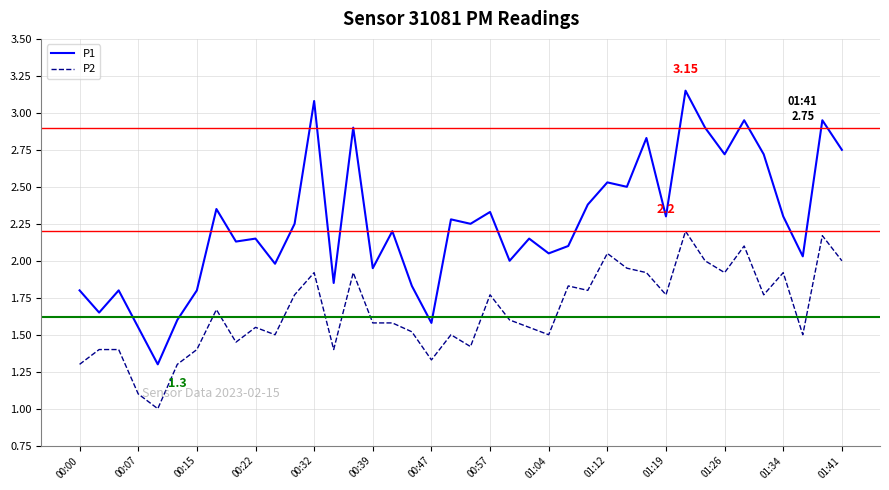

True or false: P2 and P1 cross at least once.

False